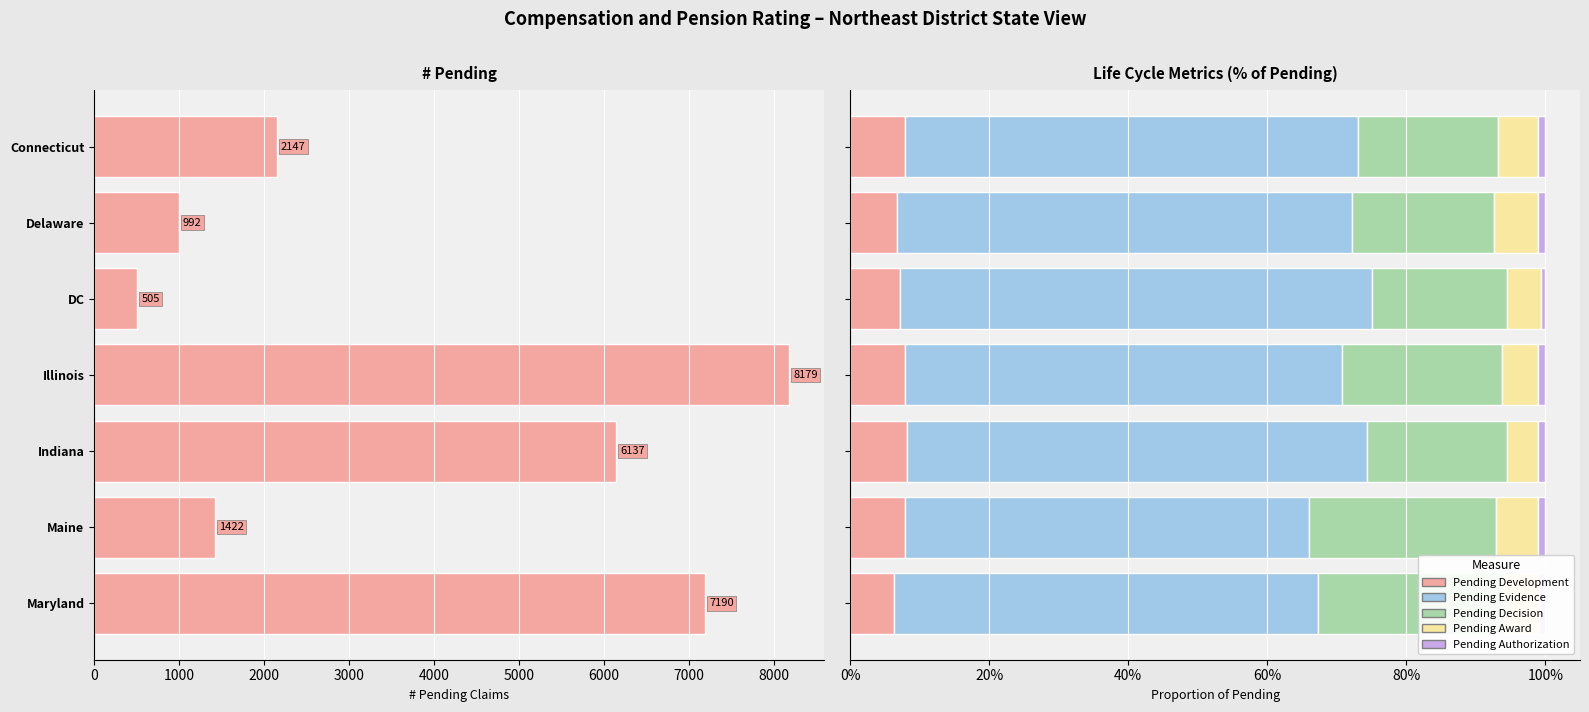

Which series has the largest total across all categories?

# Pending